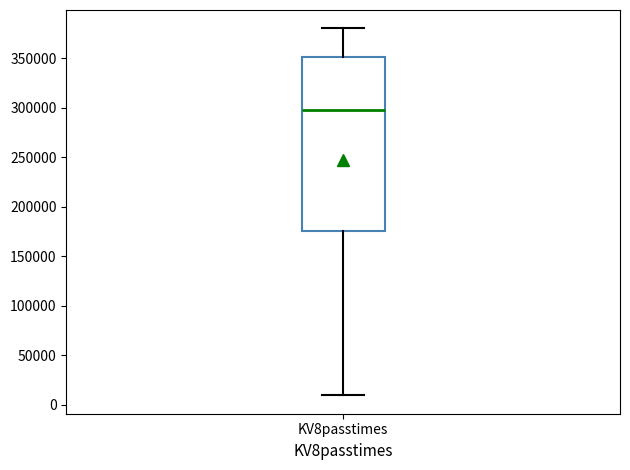

Where is the lower edge of the box for KV8passtimes on the y-axis? The values are not printed on the chart, so give them approximately, as read against the axis.

175000